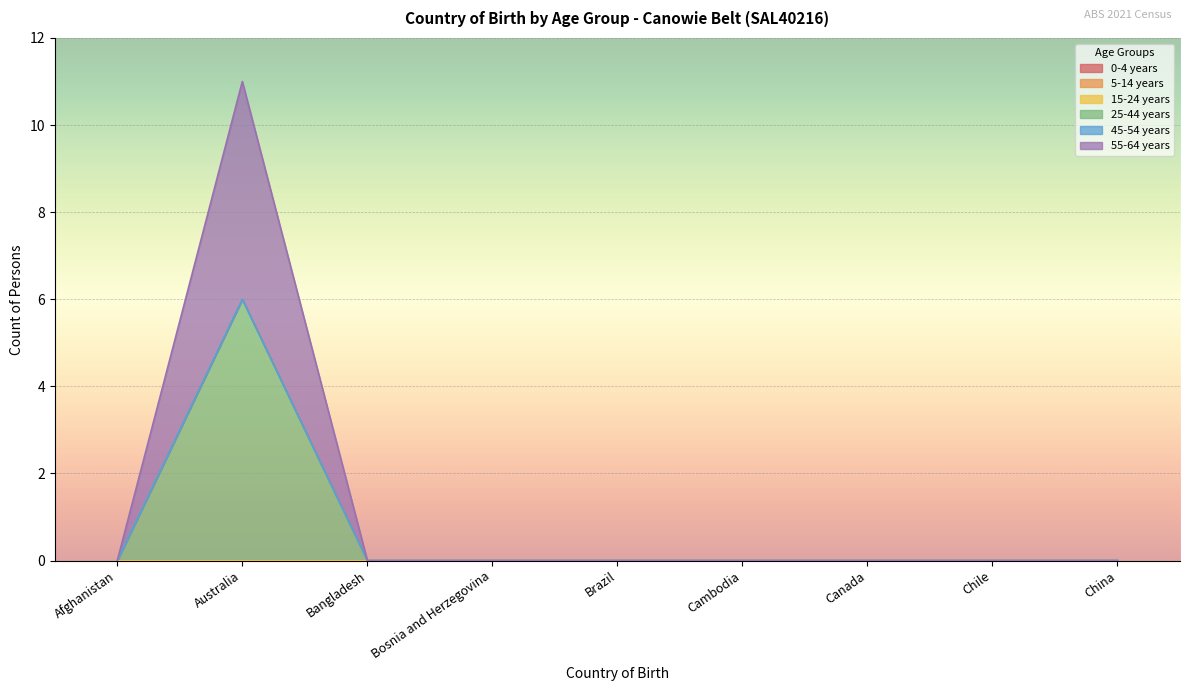

True or false: 0-4 years and 15-24 years intersect in this chart.

False